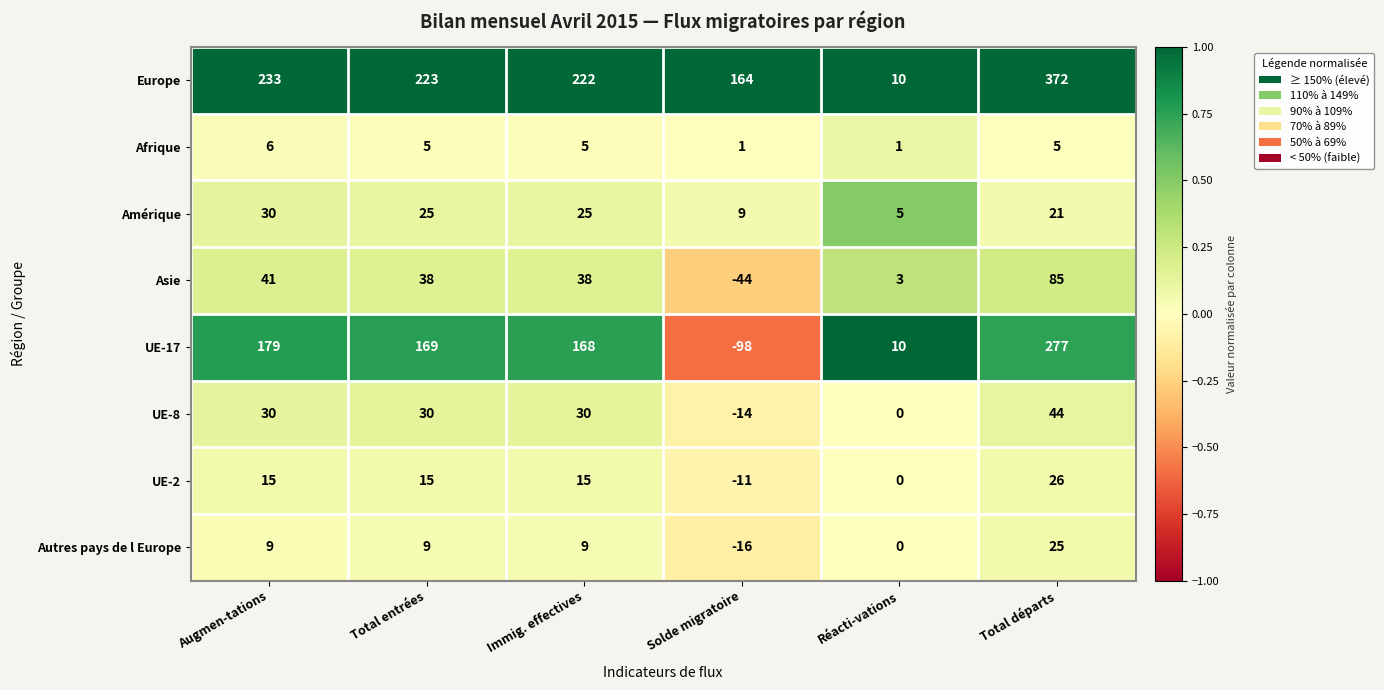

At which label is Autres pays de l Europe closest to 4?

Réacti-vations